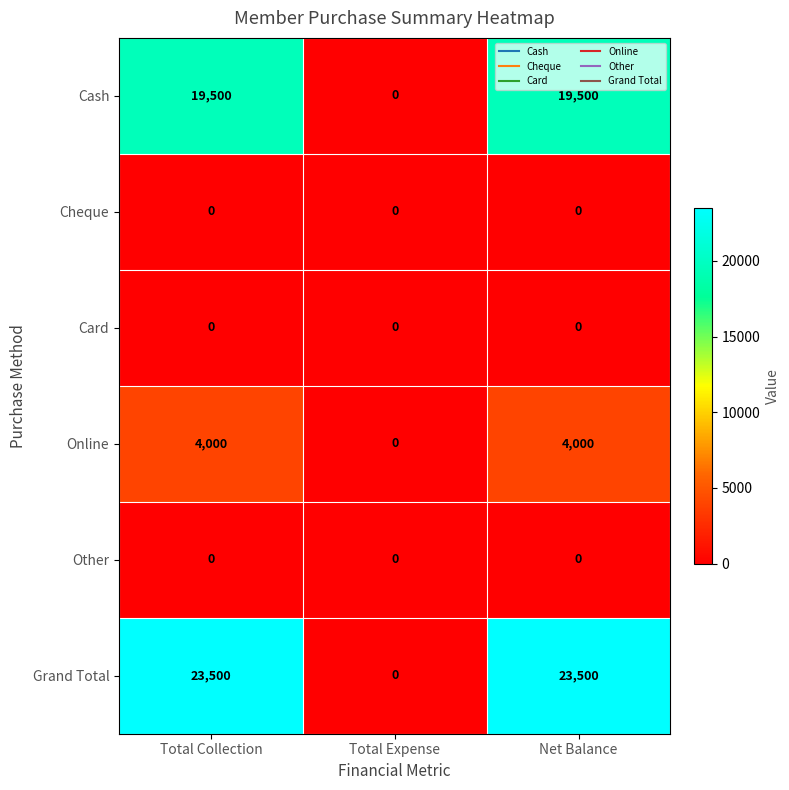

Which series has the largest total across all categories?

Grand Total